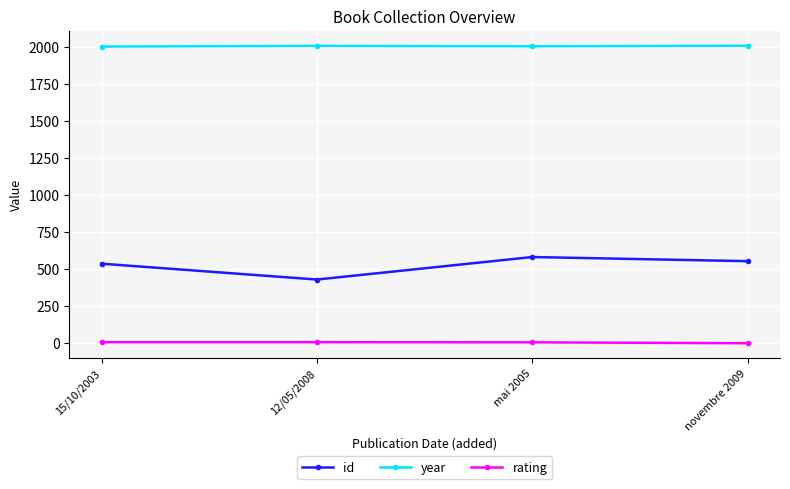

The value of year at mai 2005 is 2005. True or false?

True